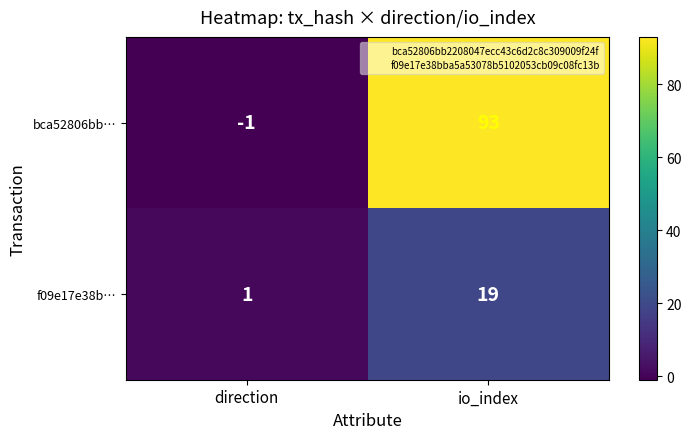

What is the difference between the maximum and minimum values in the f09e17e38b… series?

18